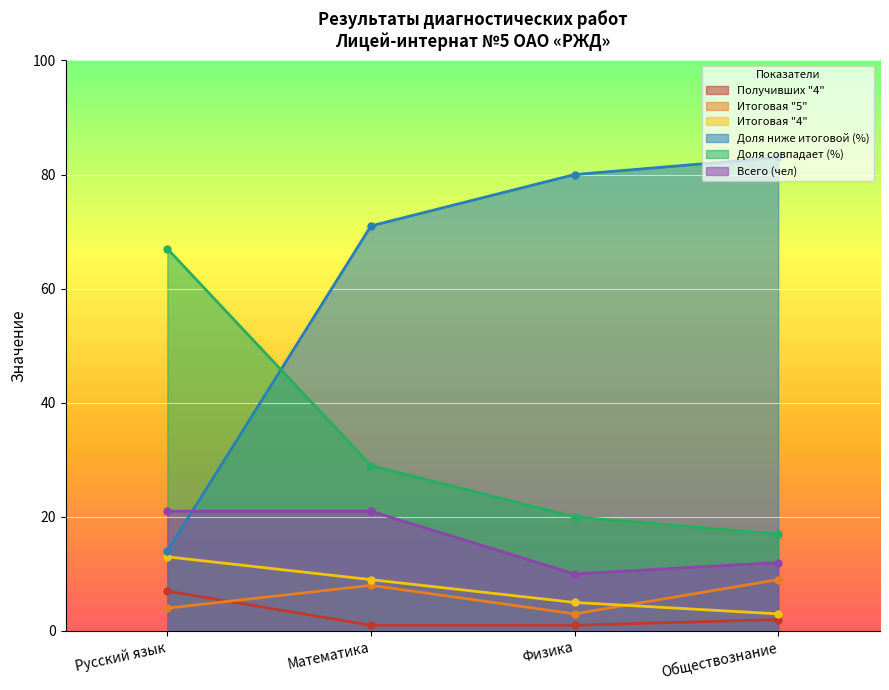

True or false: Доля ниже итоговой (%) and Всего (чел) intersect in this chart.

True